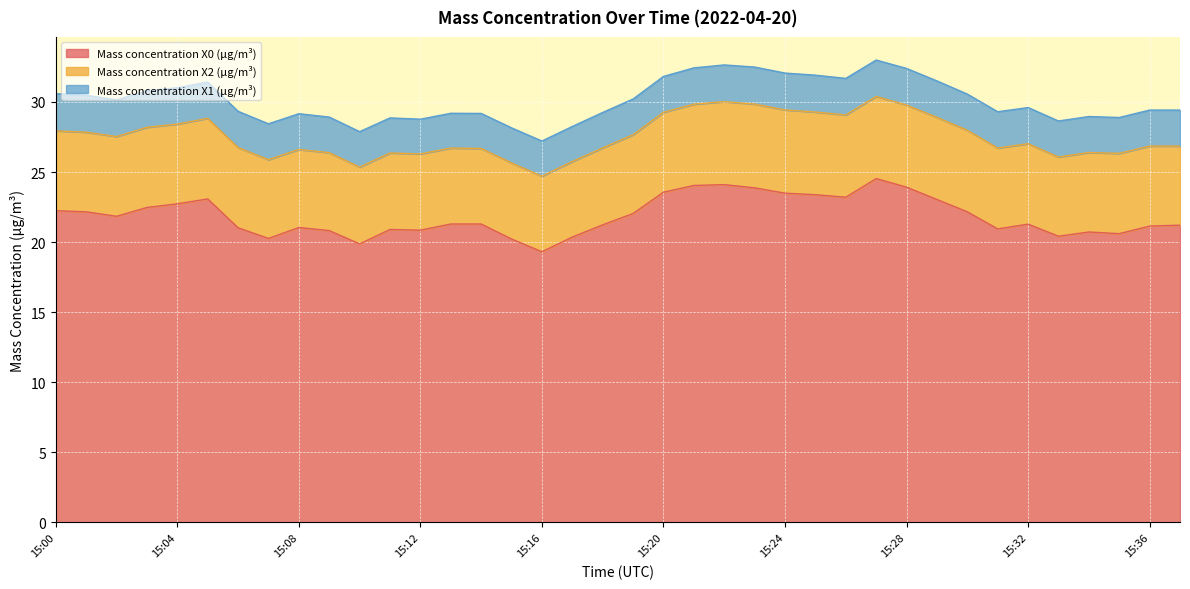

What are all the series names shown in the legend?

Mass concentration X0 (μg/m³), Mass concentration X2 (μg/m³), Mass concentration X1 (μg/m³)